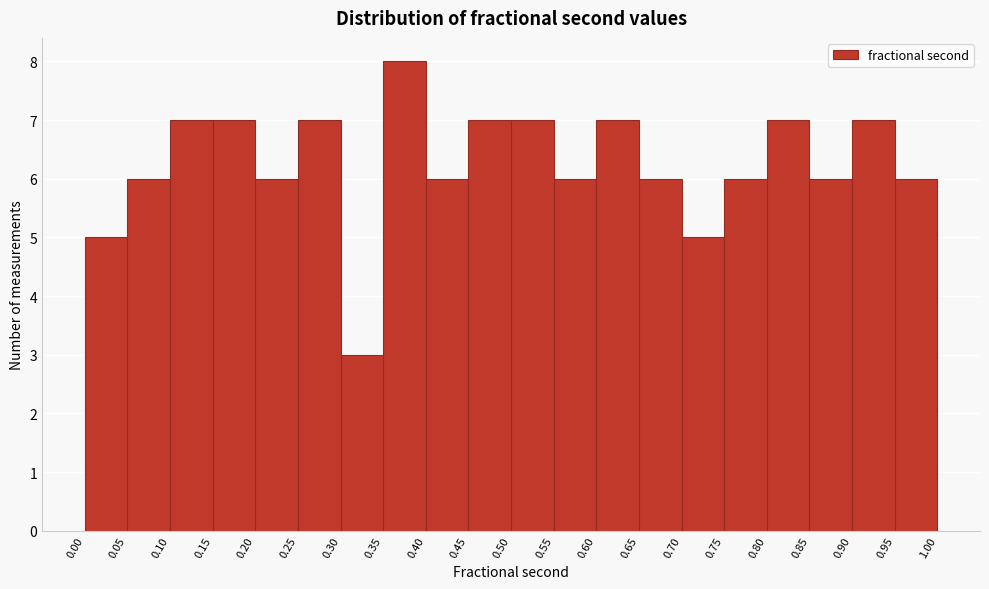

Reading left to right, list every bar in this chart as the range it spans on the x-axis followed by its height. The values are not printed on the chart, so give them approximately, as read against the axis.

0.00 to 0.05: 5
0.05 to 0.10: 6
0.10 to 0.15: 7
0.15 to 0.20: 7
0.20 to 0.25: 6
0.25 to 0.30: 7
0.30 to 0.35: 3
0.35 to 0.40: 8
0.40 to 0.45: 6
0.45 to 0.50: 7
0.50 to 0.55: 7
0.55 to 0.60: 6
0.60 to 0.65: 7
0.65 to 0.70: 6
0.70 to 0.75: 5
0.75 to 0.80: 6
0.80 to 0.85: 7
0.85 to 0.90: 6
0.90 to 0.95: 7
0.95 to 1.00: 6